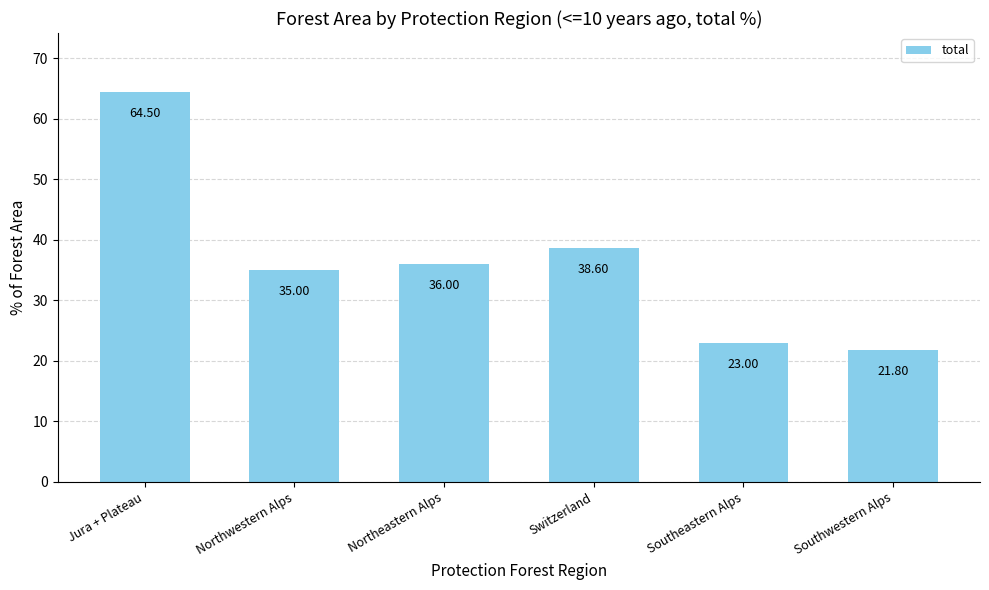

Between Northwestern Alps and Northeastern Alps, which is larger?

Northeastern Alps